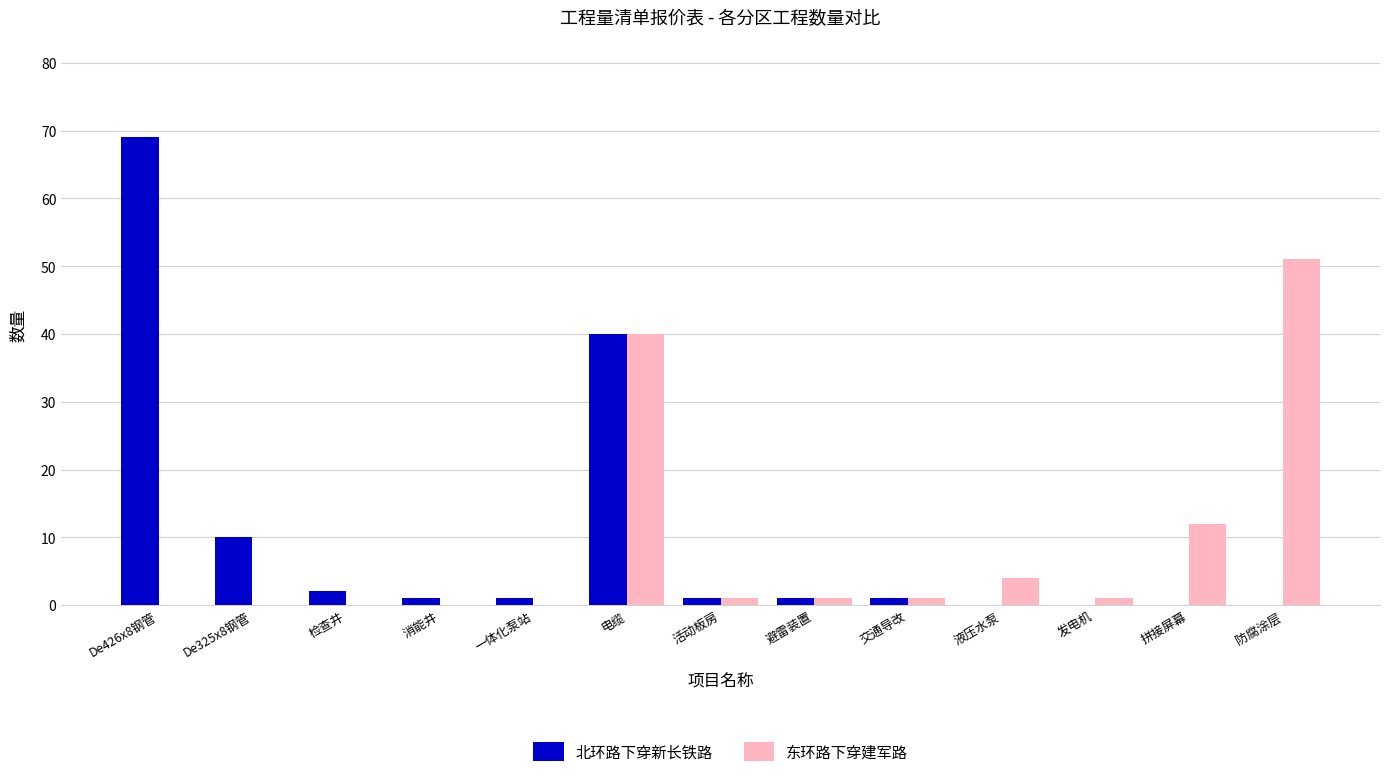

Reading right to left, extract all data points from this chart.

北环路下穿新长铁路: 防腐涂层=0	拼接屏幕=0	发电机=0	液压水泵=0	交通导改=1	避雷装置=1	活动板房=1	电缆=40	一体化泵站=1	消能井=1	检查井=2	De325x8钢管=10	De426x8钢管=69
东环路下穿建军路: 防腐涂层=51	拼接屏幕=12	发电机=1	液压水泵=4	交通导改=1	避雷装置=1	活动板房=1	电缆=40	一体化泵站=0	消能井=0	检查井=0	De325x8钢管=0	De426x8钢管=0